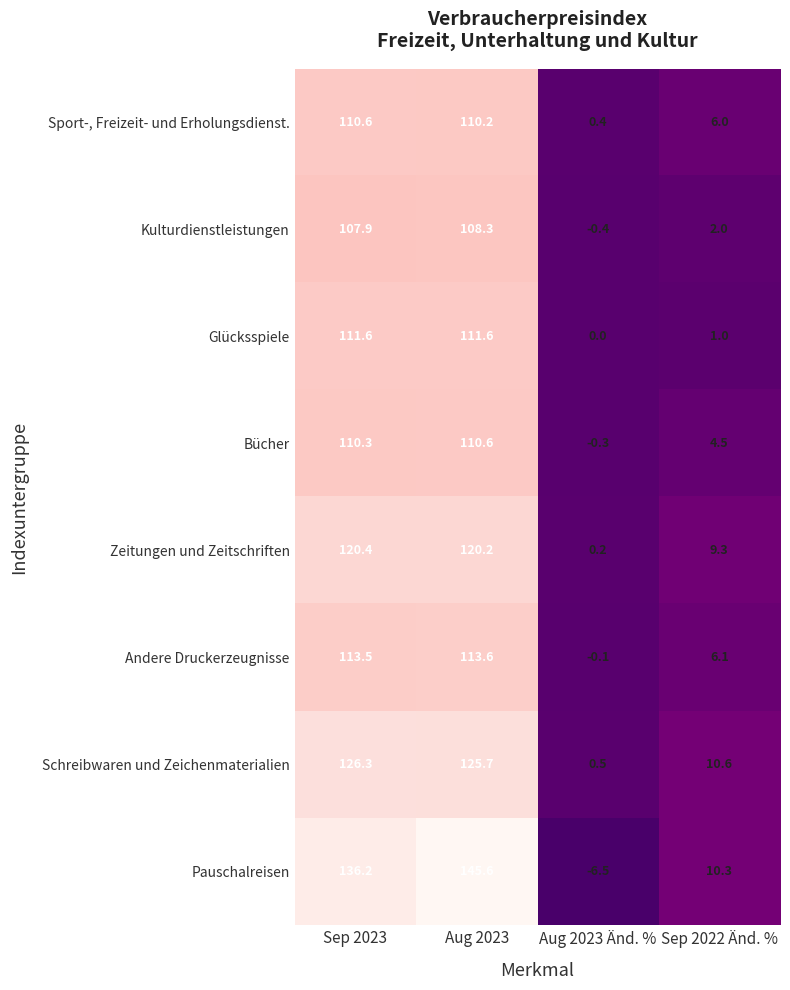

What is the total value across all series at Sep 2023?

936.8